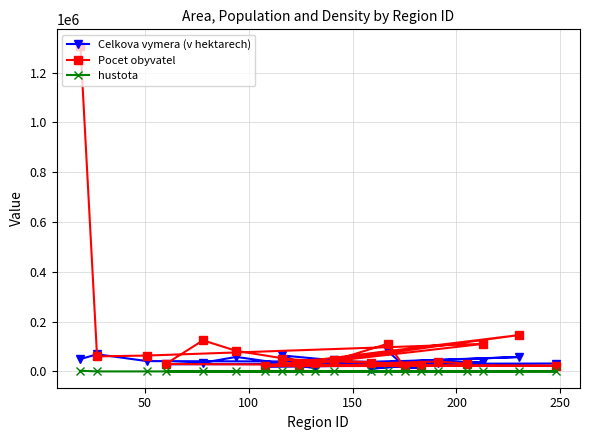

What is the highest value of the Celkova vymera (v hektarech) series?

81038